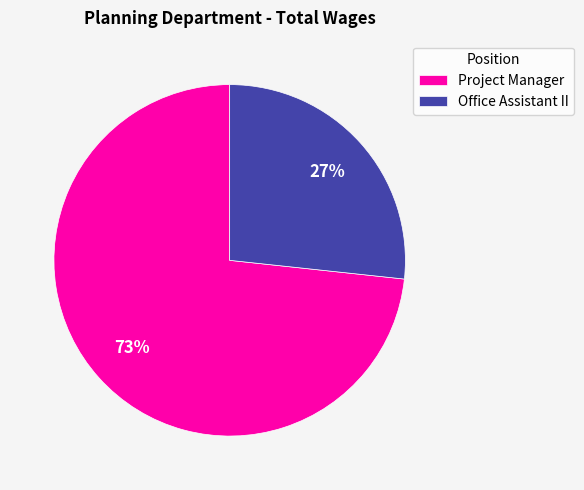

True or false: Project Manager accounts for 61% of the total.

False